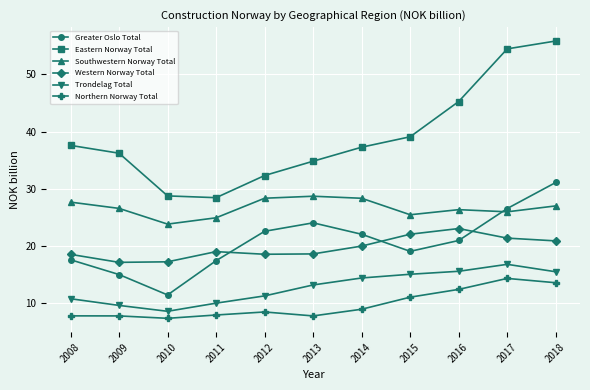

List the series in order of their peak value, highest first.

Eastern Norway Total, Greater Oslo Total, Southwestern Norway Total, Western Norway Total, Trondelag Total, Northern Norway Total